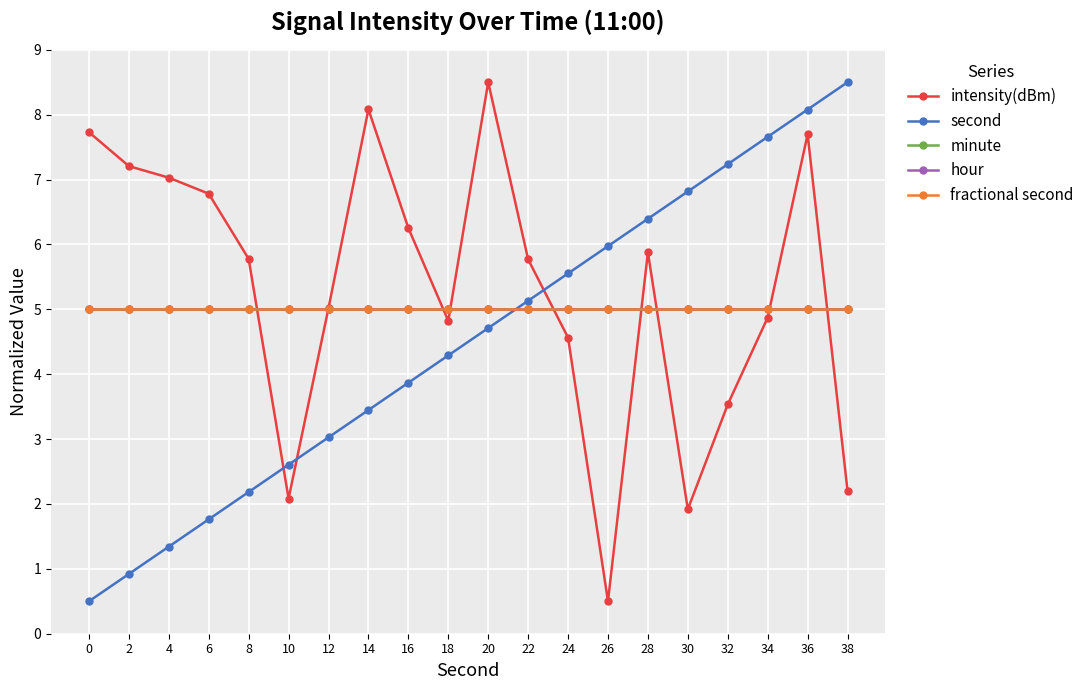

Is this an area chart (filled region under the line)?

No